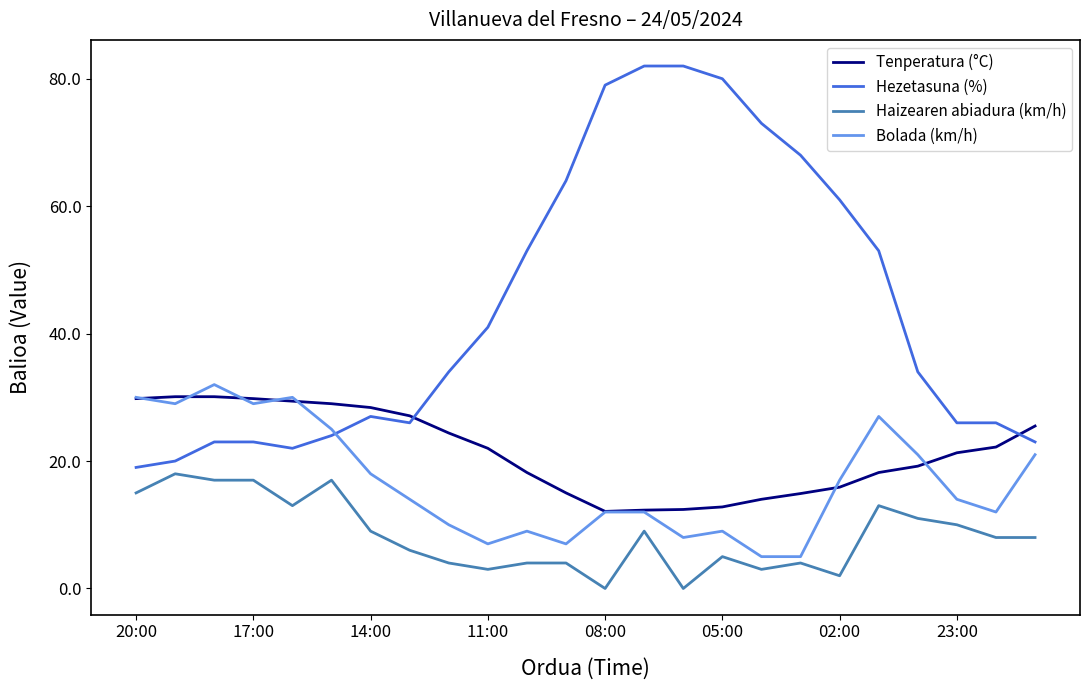

What is the lowest value of the Tenperatura (°C) series?

12.1